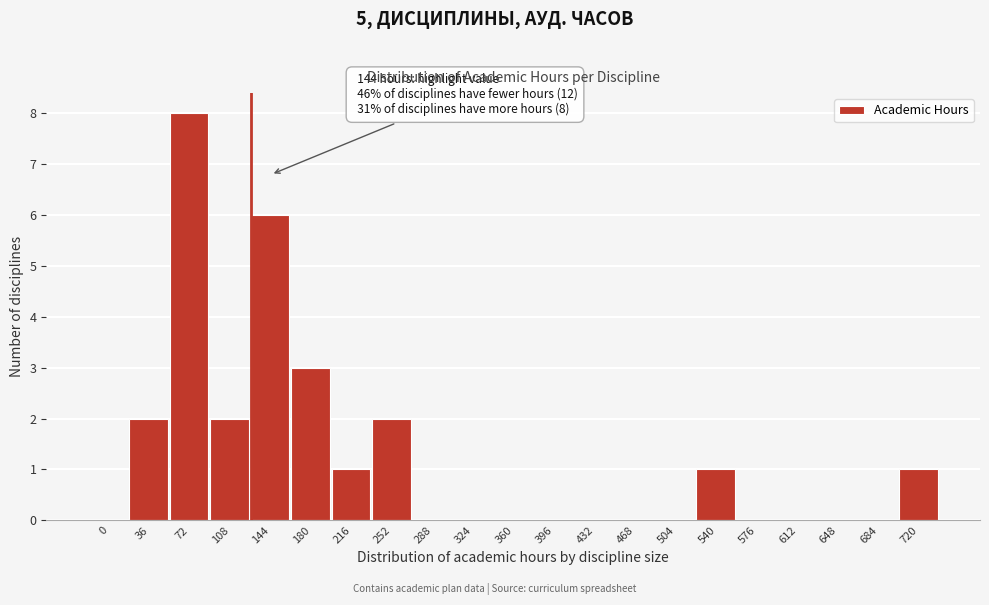

Reading left to right, transcribe all the data shown in this chart.

0=0	36=2	72=8	108=2	144=6	180=3	216=1	252=2	288=0	324=0	360=0	396=0	432=0	468=0	504=0	540=1	576=0	612=0	648=0	684=0	720=1